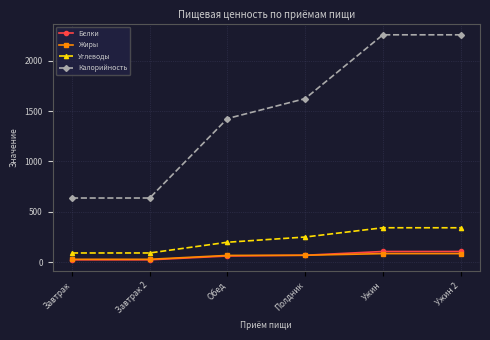

Is the value of Калорийность at Завтрак greater than the value of Белки at Полдник?

Yes